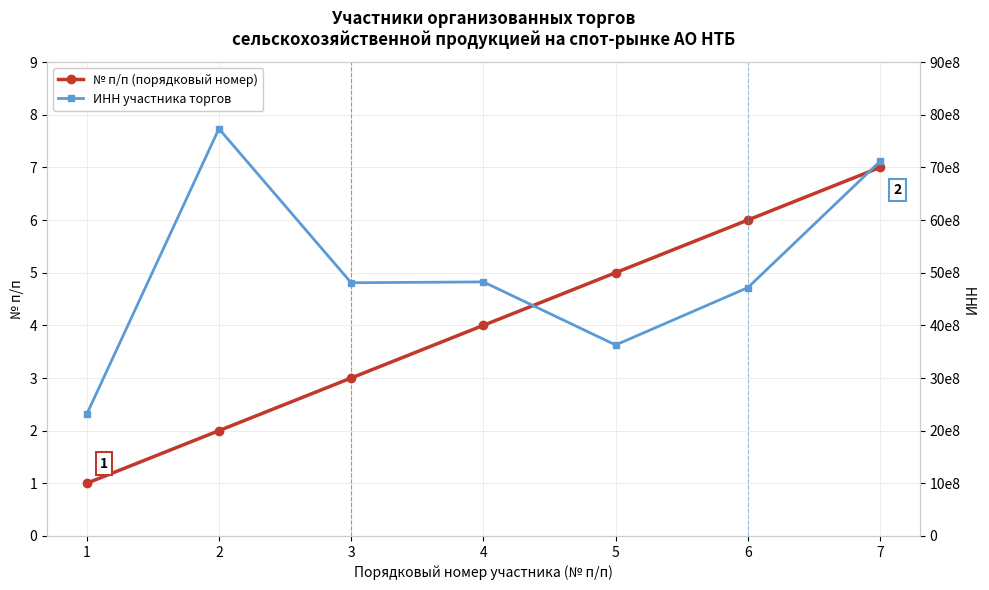

What is the average value of the № п/п (порядковый номер) series?

4